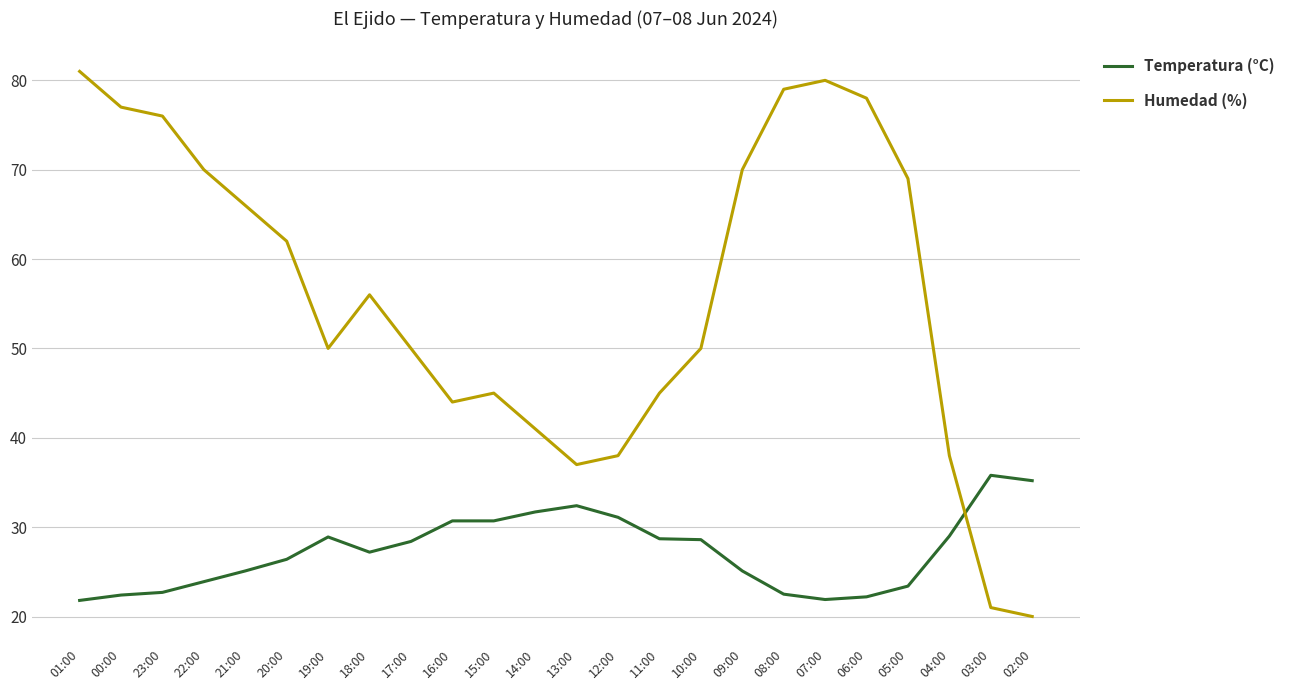

Between 21:00 and 05:00, which series saw the biggest shift?

Humedad (%)